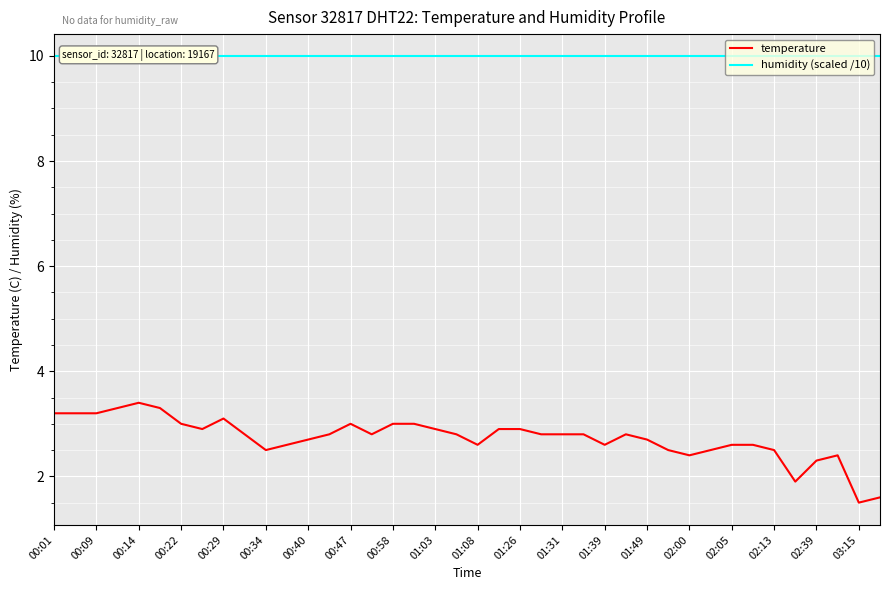

List the series in order of their overall mean, highest first.

humidity (scaled /10), temperature